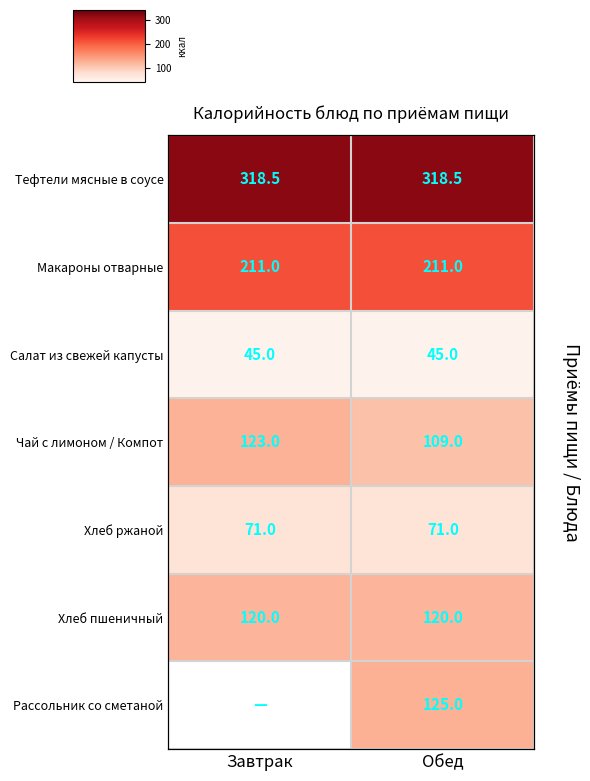

The value of Рассольник со сметаной at Обед is 41.4. True or false?

False